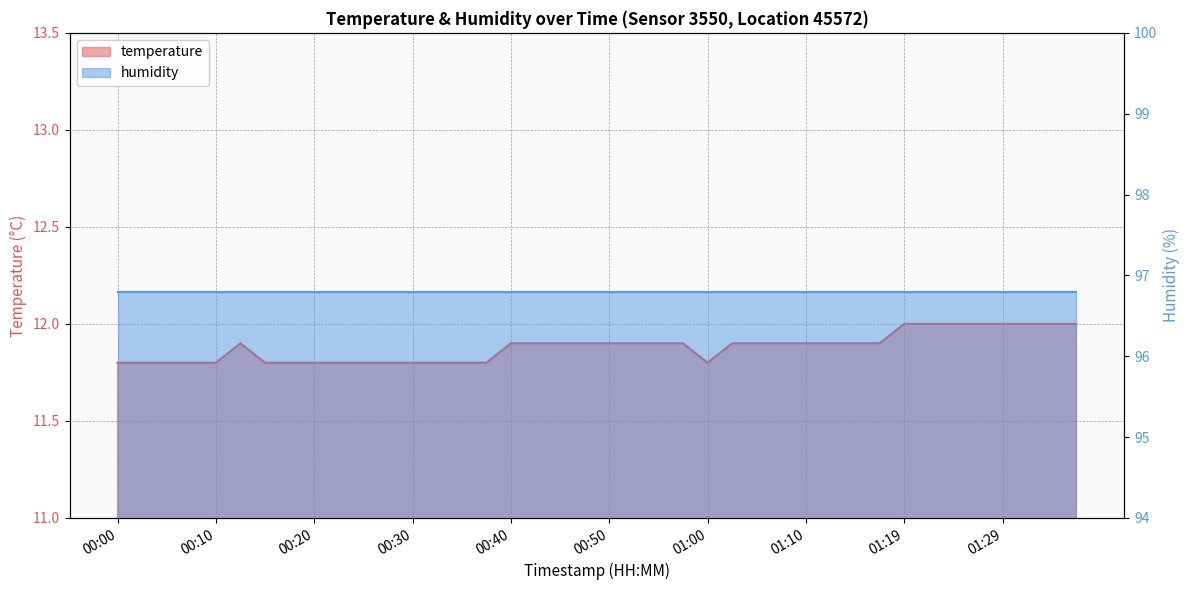

What is the sum of all values?

475.2